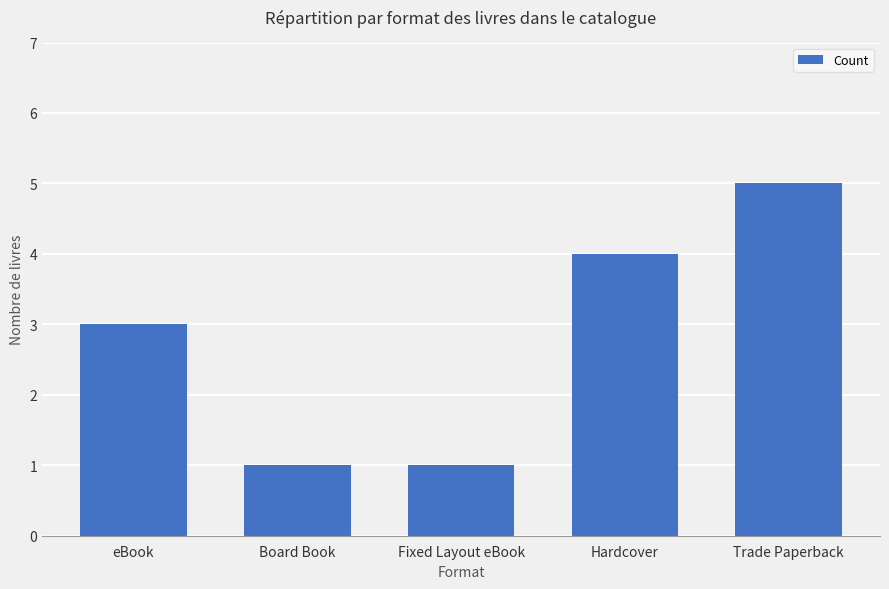

What is the value of the 3rd bar from the left?

1